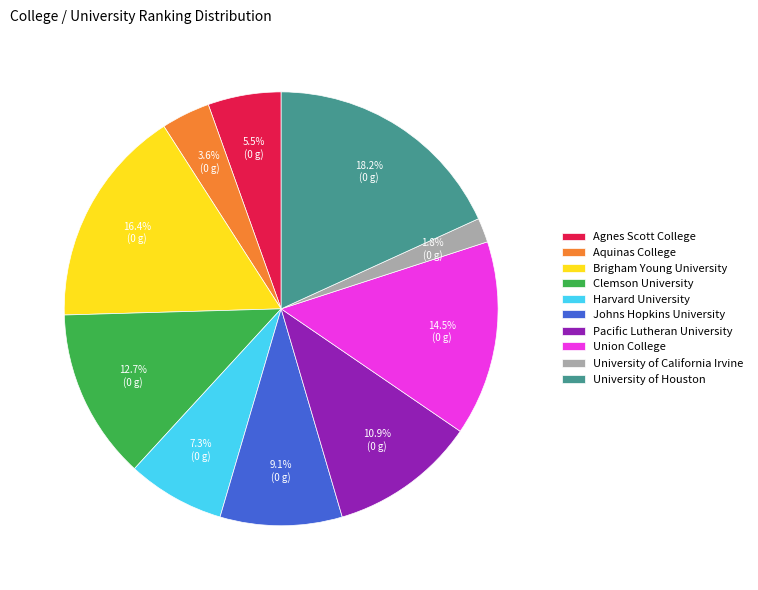

To the nearest percent, what percentage of the pie is Harvard University?

7%